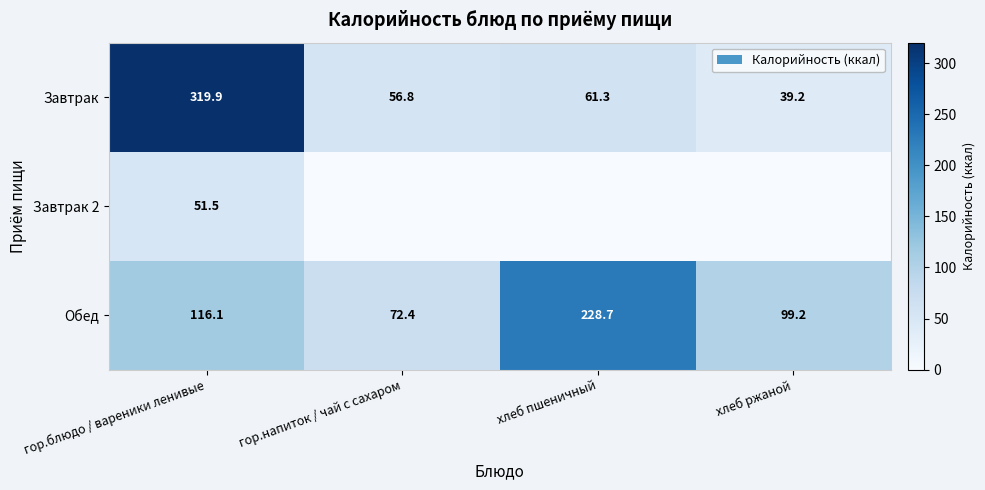

The Завтрак series shows 81.4 at хлеб пшеничный. True or false?

False